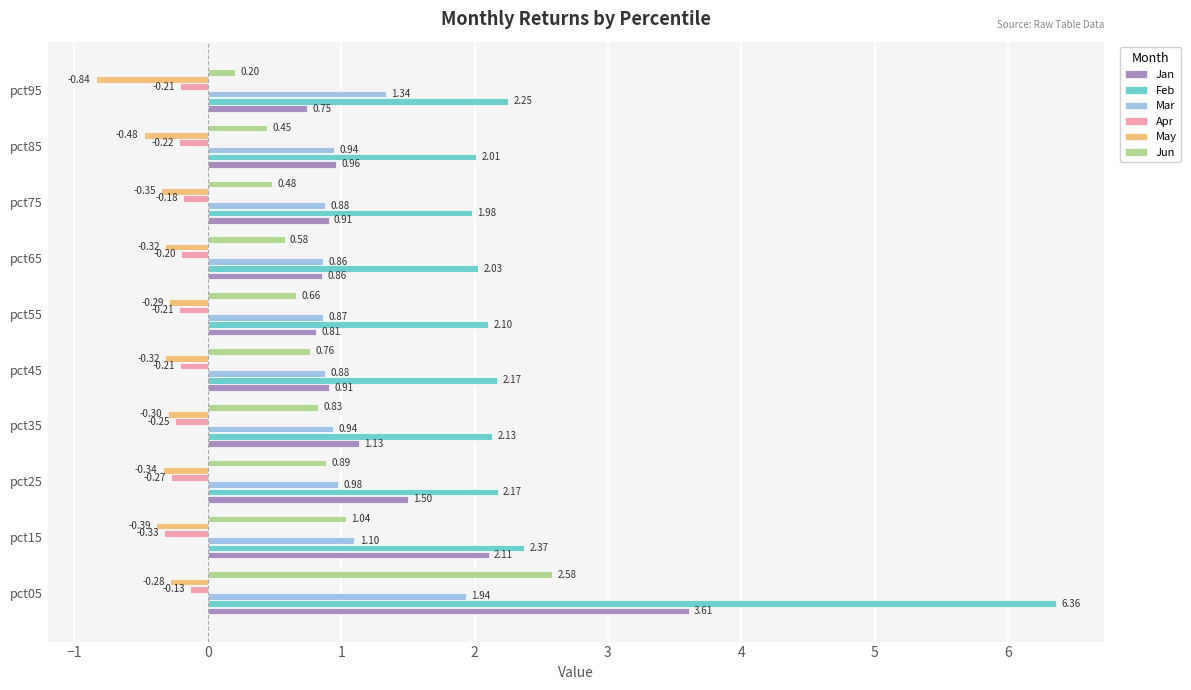

What is the total value across all series at pct75?

3.7